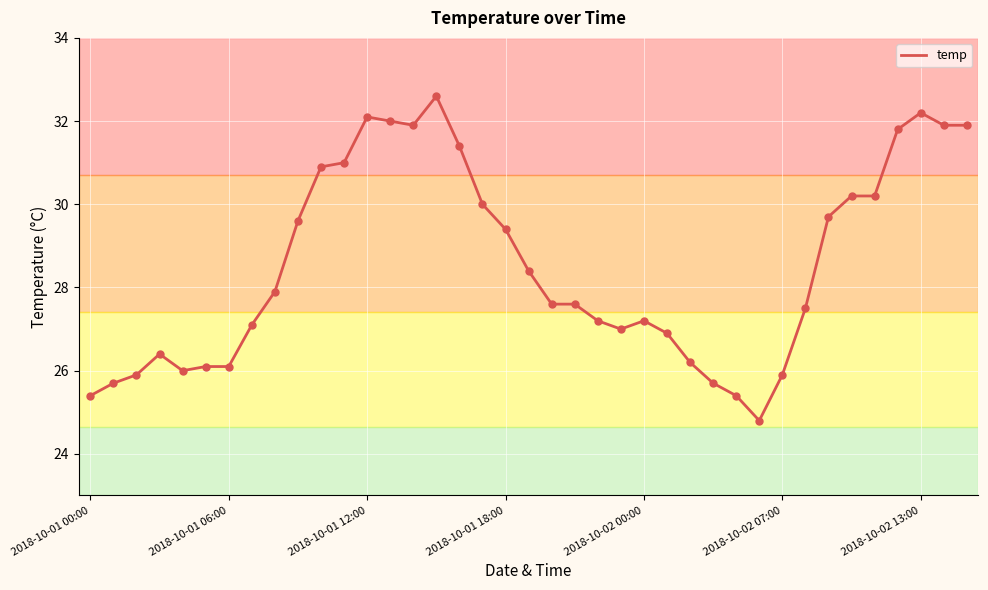

What is the minimum value shown in the chart?

24.8